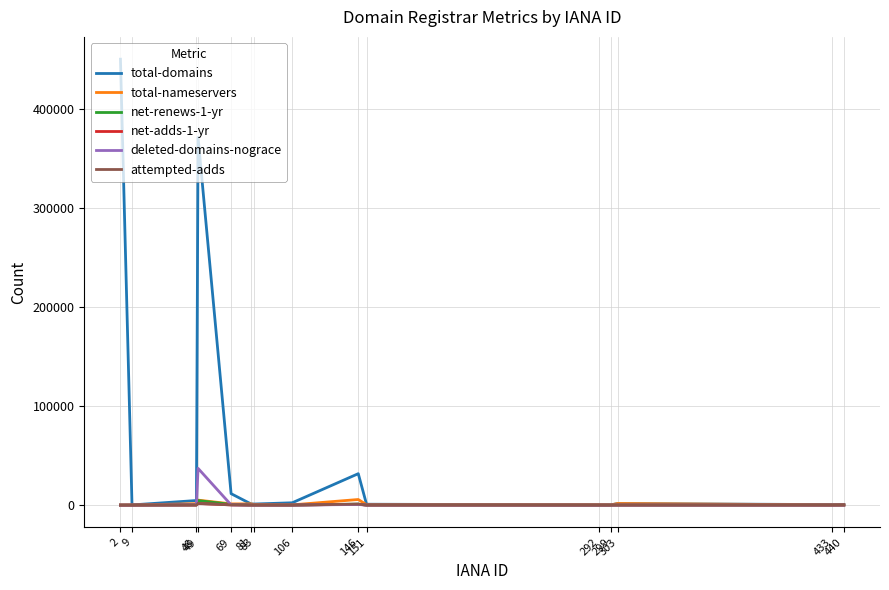

What is the maximum value shown in the chart?

450254